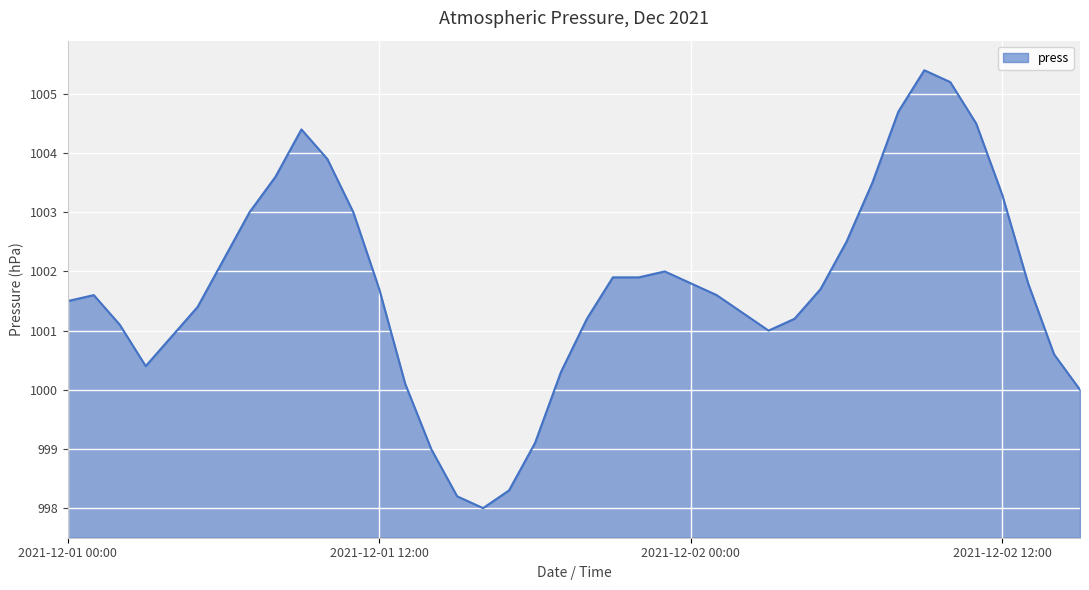

What is the smallest value displayed?

998.0